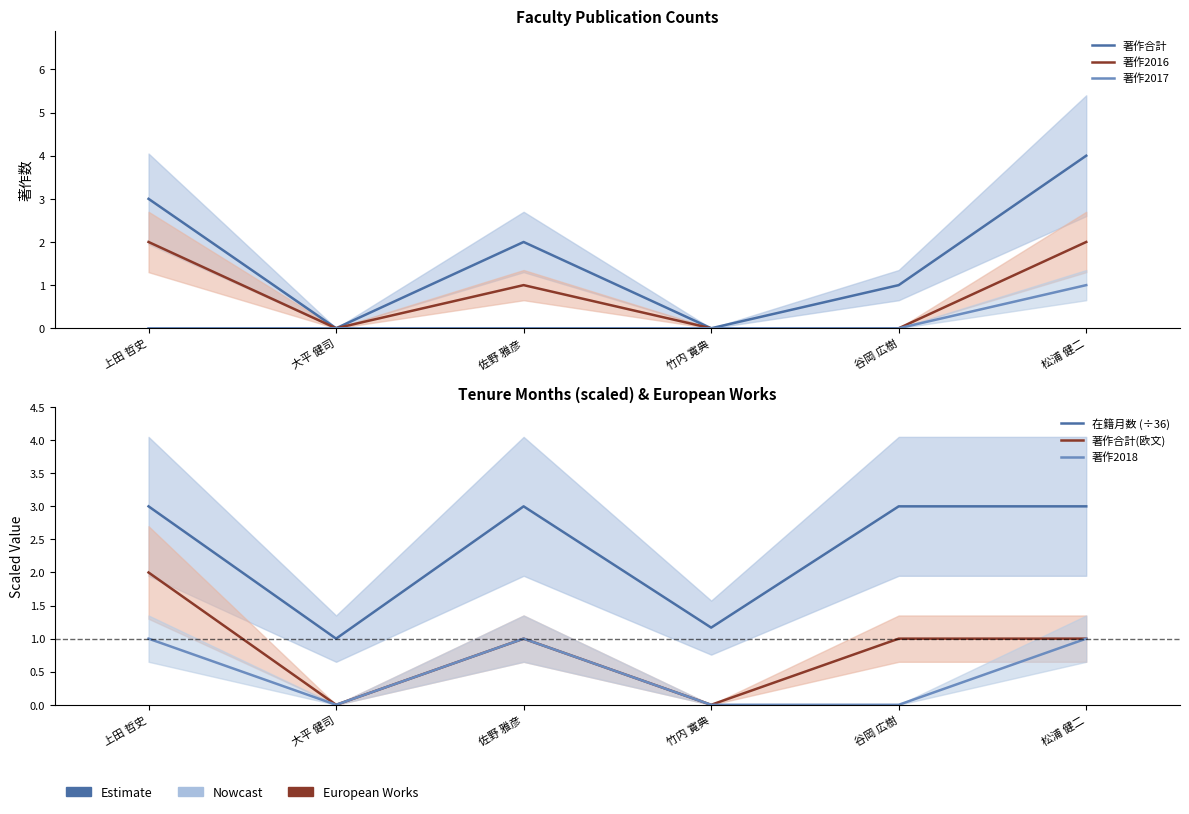

What is the total value across all series at 松浦 健二?

12.0